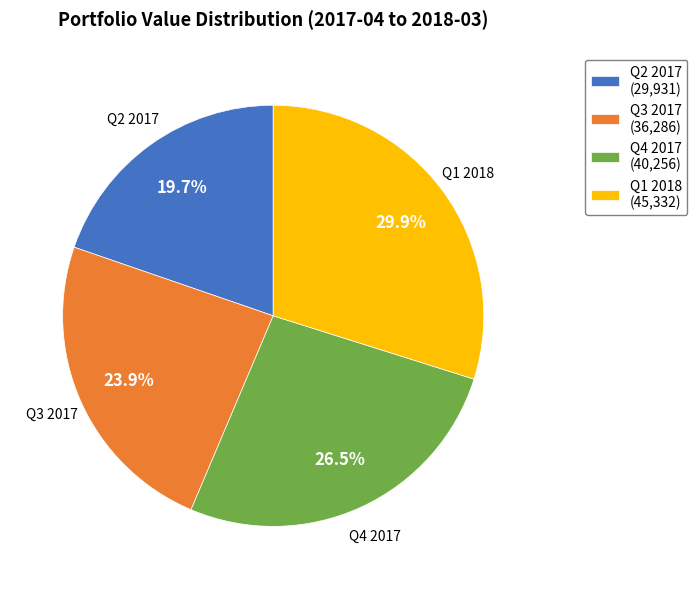

Combined, what portion of the pie is Q4 2017 and Q2 2017?

46.2%